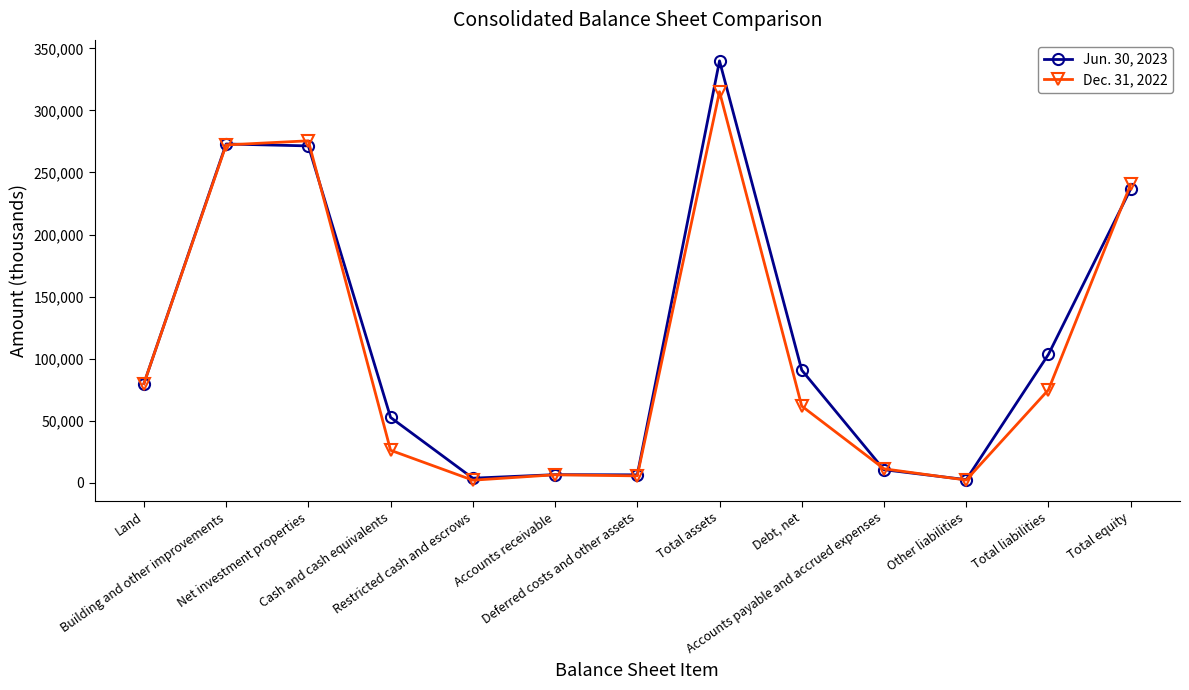

Rank the series at Total equity from highest to lowest value.

Dec. 31, 2022, Jun. 30, 2023